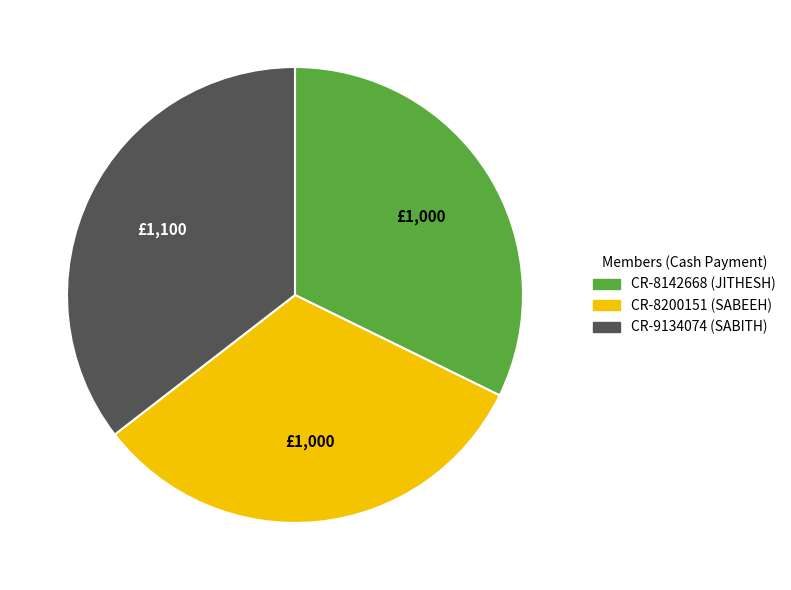

Count the number of slices in the pie.

3